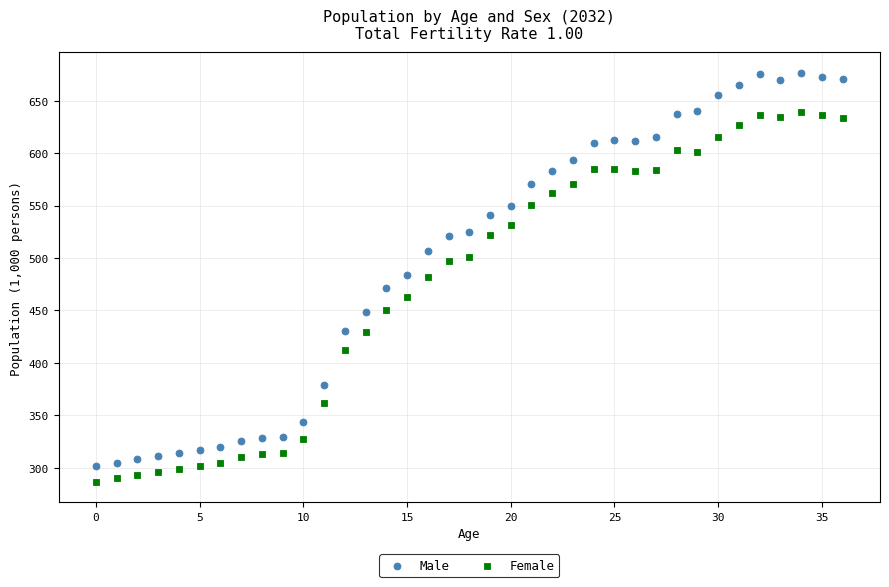

Which series has the widest spread of Y values?

Male